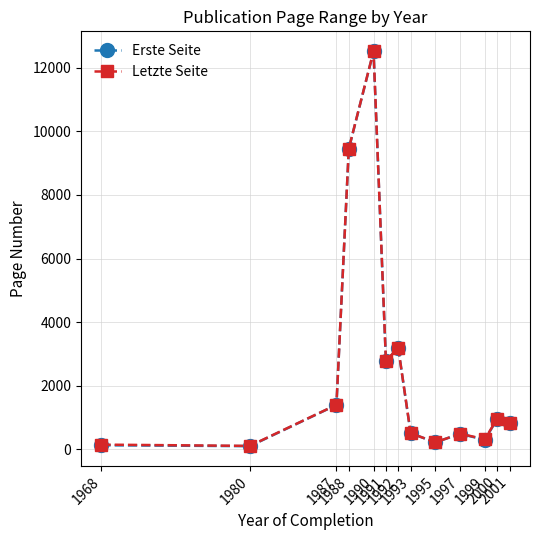

The Letzte Seite series shows 1272.1 at 1991. True or false?

False